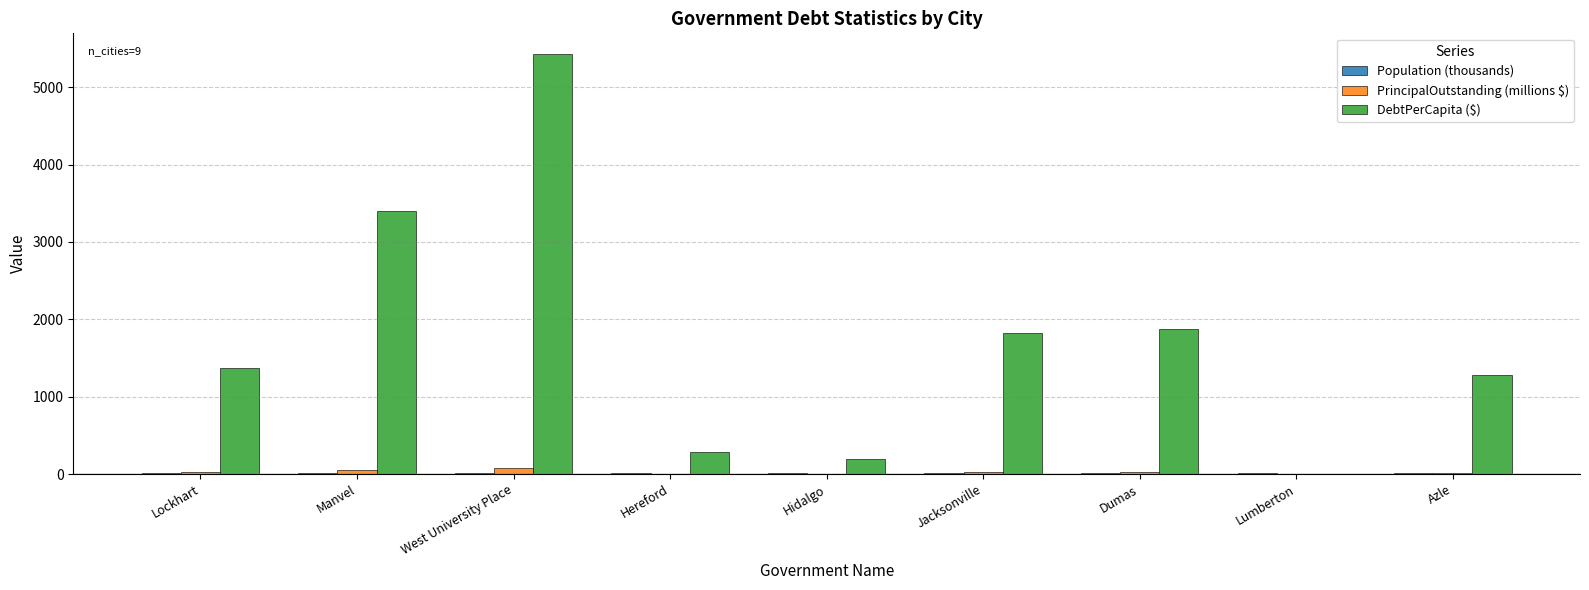

Which series has the largest total across all categories?

DebtPerCapita ($)